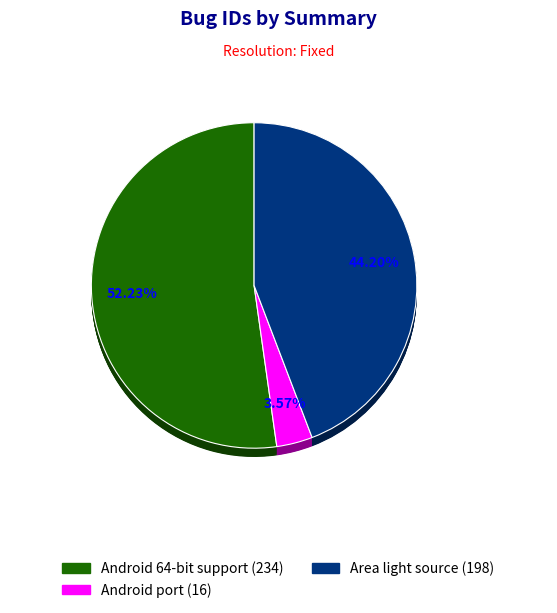

To the nearest percent, what portion does Android port represent?

4%